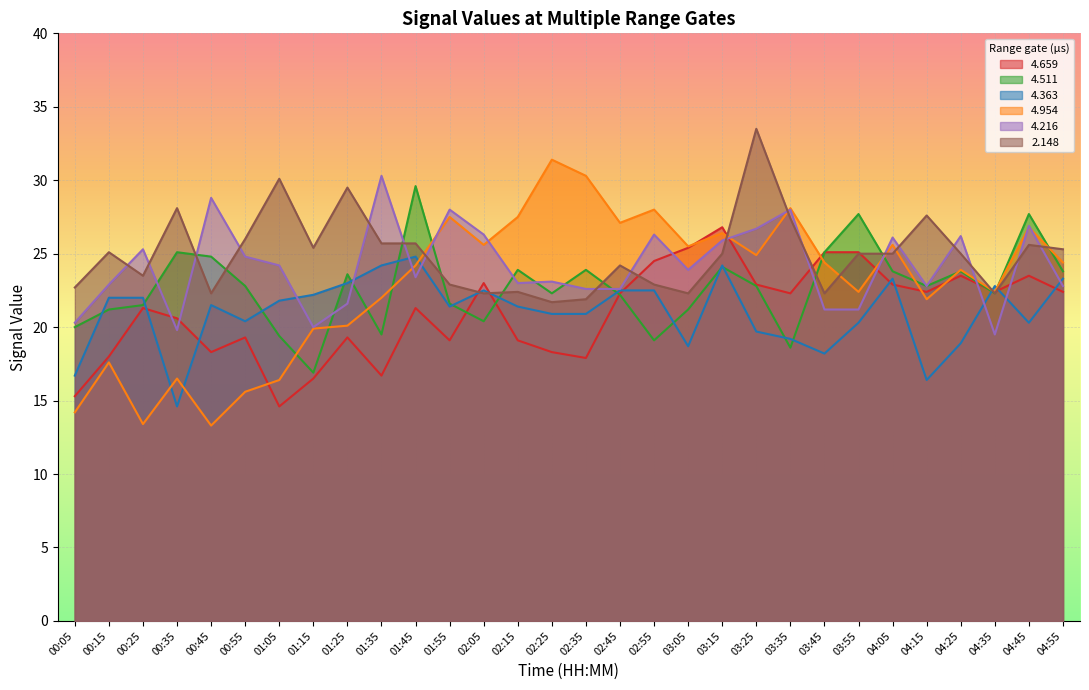

How many data points in   4.363 are above 21?

17